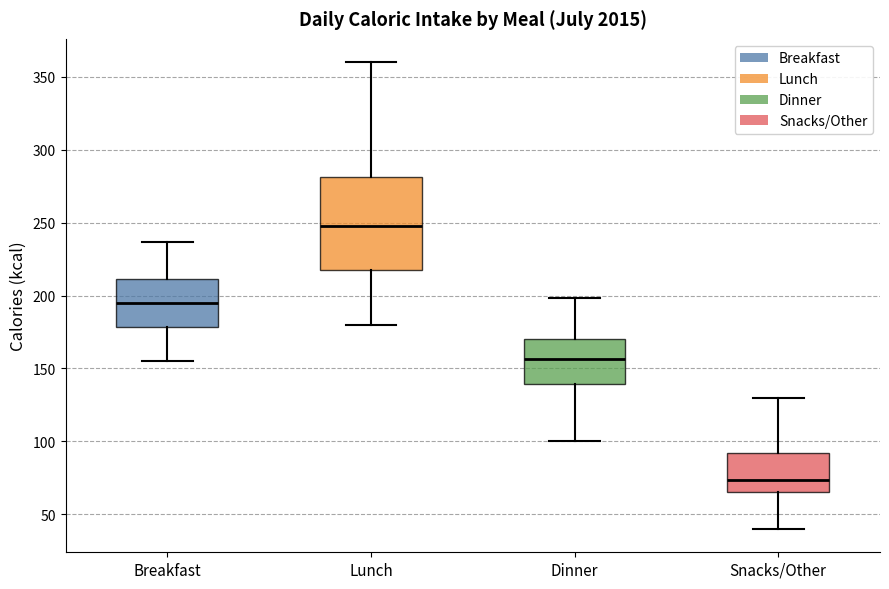

Reading left to right, read every box against the y-axis: the position of its median line, the range the box covers, and the ends of its whiskers. The values are not printed on the chart, so give them approximately, as read against the axis.

Breakfast: median 195, box 180 to 210, whiskers 155 to 235
Lunch: median 250, box 220 to 280, whiskers 180 to 360
Dinner: median 155, box 140 to 170, whiskers 100 to 200
Snacks/Other: median 75, box 65 to 90, whiskers 40 to 130